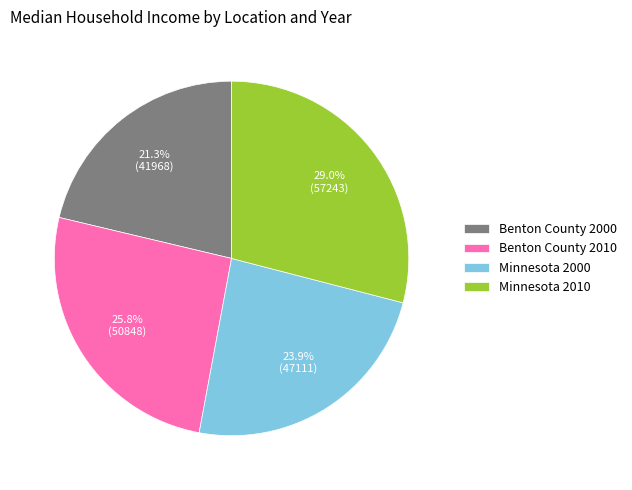

To the nearest percent, what percentage of the pie is Minnesota 2000?

24%